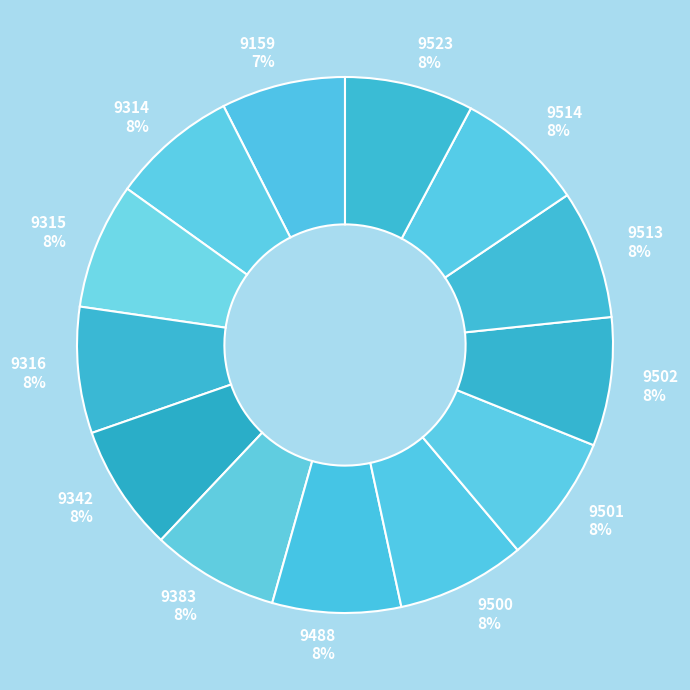

Count the number of slices in the pie.

13